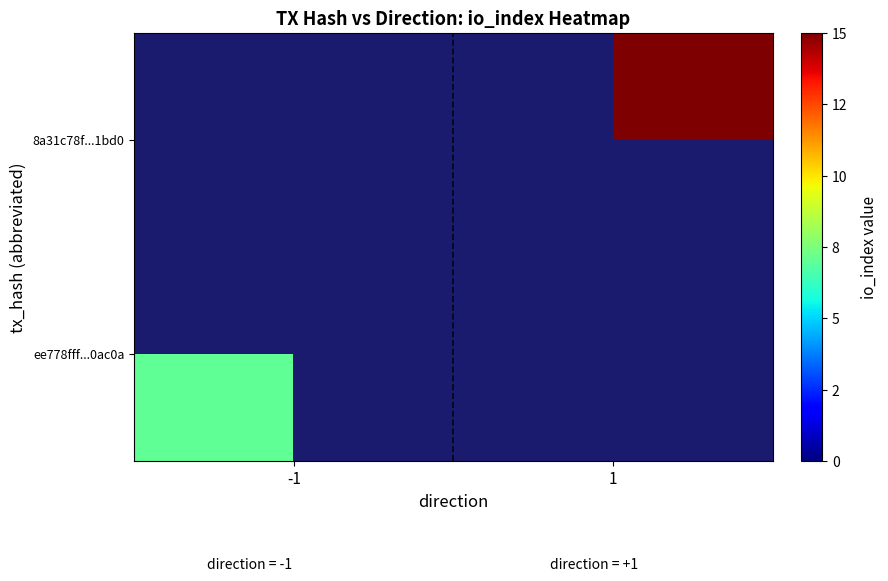

Which series has the largest range (max minus min)?

ee778fff...0ac0a